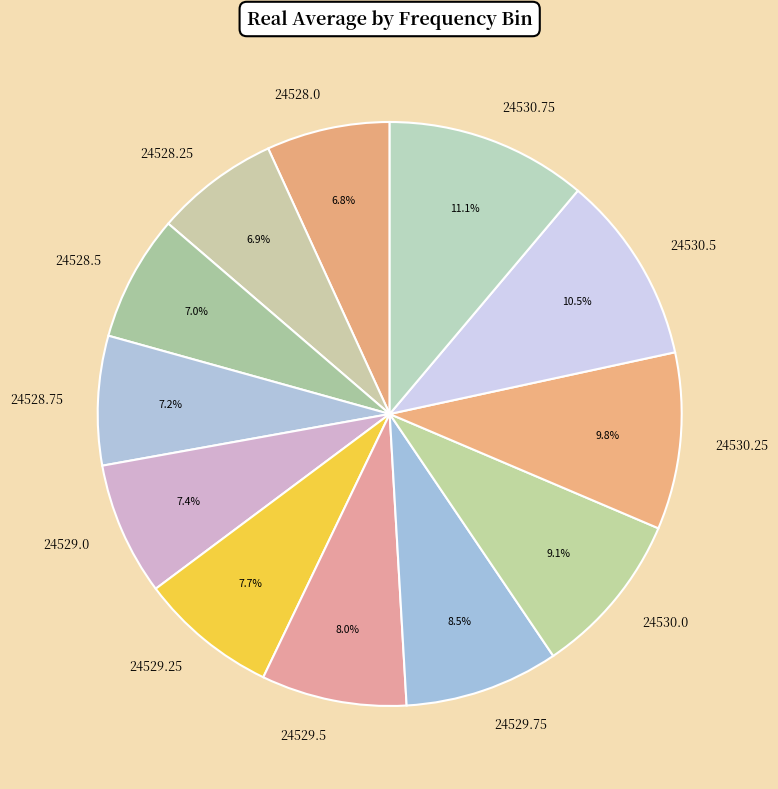

Which slice is the largest?

24530.75